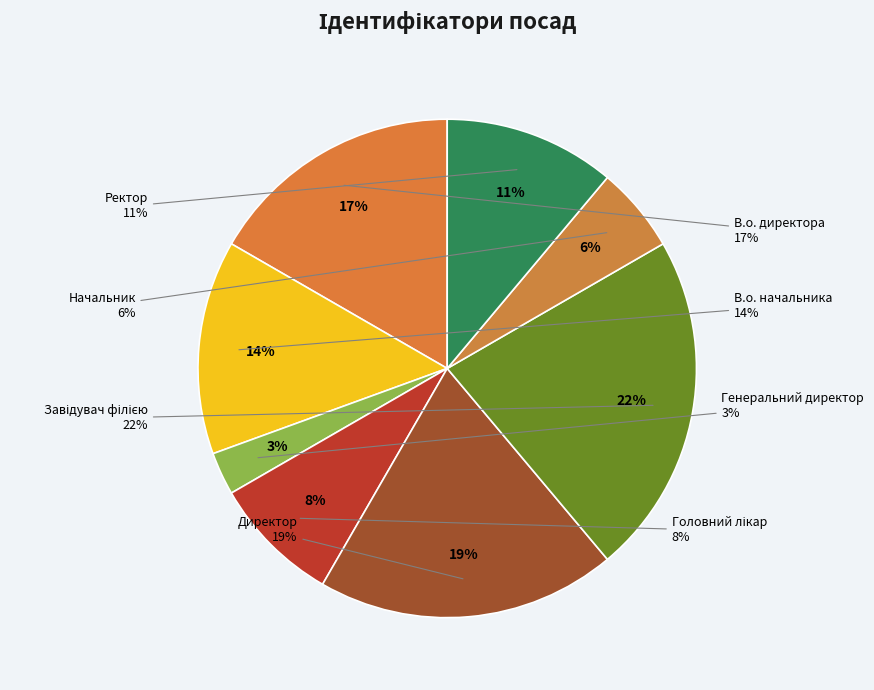

The Начальник slice represents 6% of the pie. True or false?

True